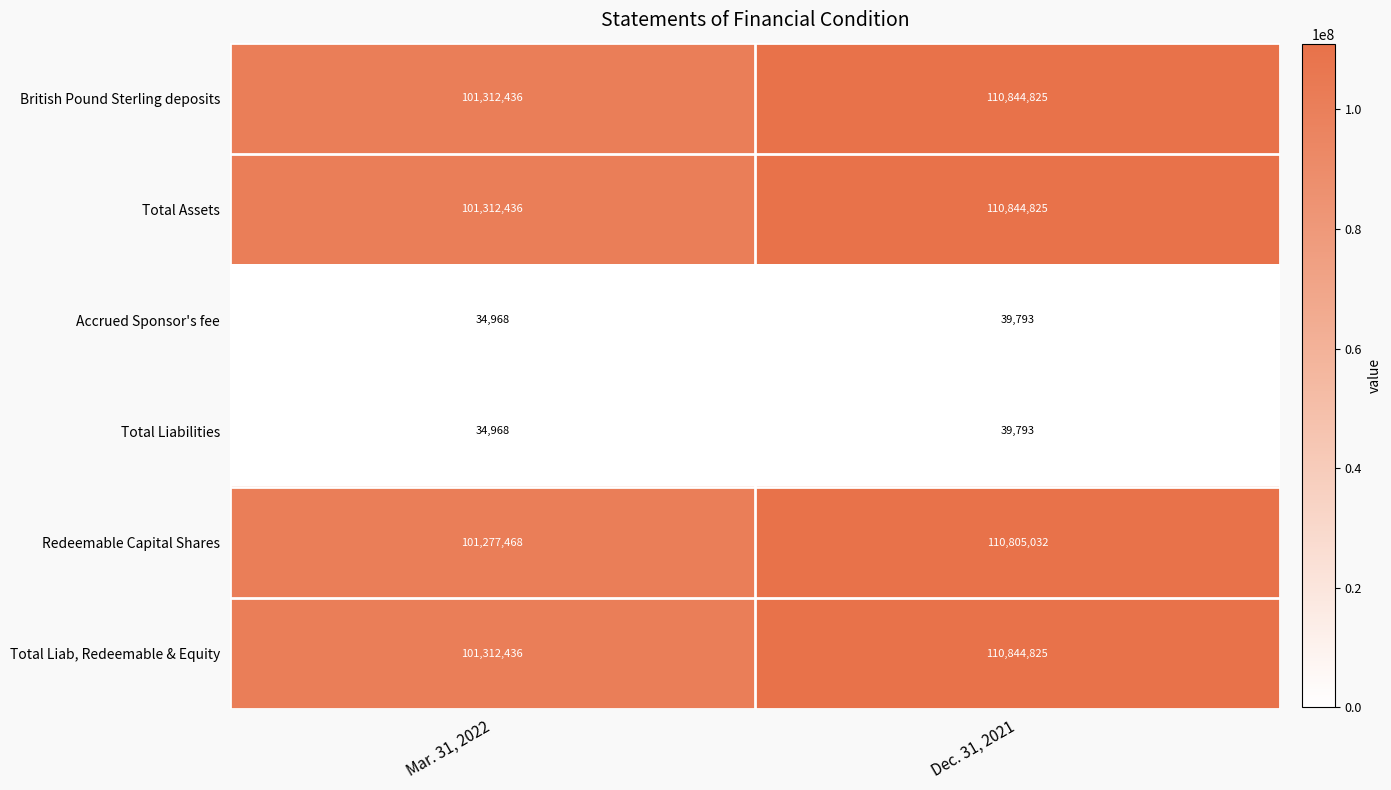

Rank the categories by Total Liabilities value from highest to lowest.

Dec. 31, 2021, Mar. 31, 2022